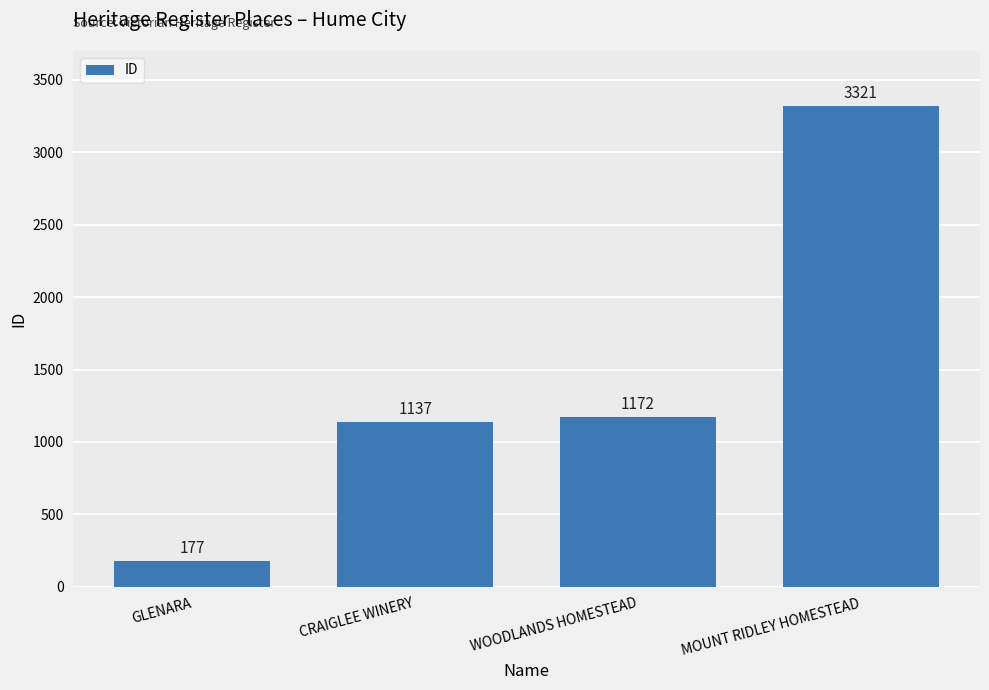

Reading left to right, list all the values displayed in this chart.

GLENARA=177	CRAIGLEE WINERY=1137	WOODLANDS HOMESTEAD=1172	MOUNT RIDLEY HOMESTEAD=3321